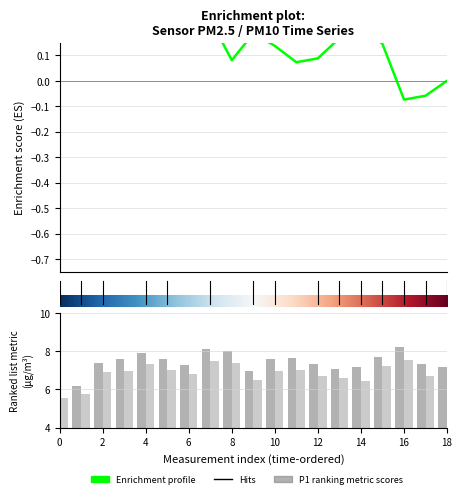

Are the bars grouped side by side (vs. stacked)?

Yes